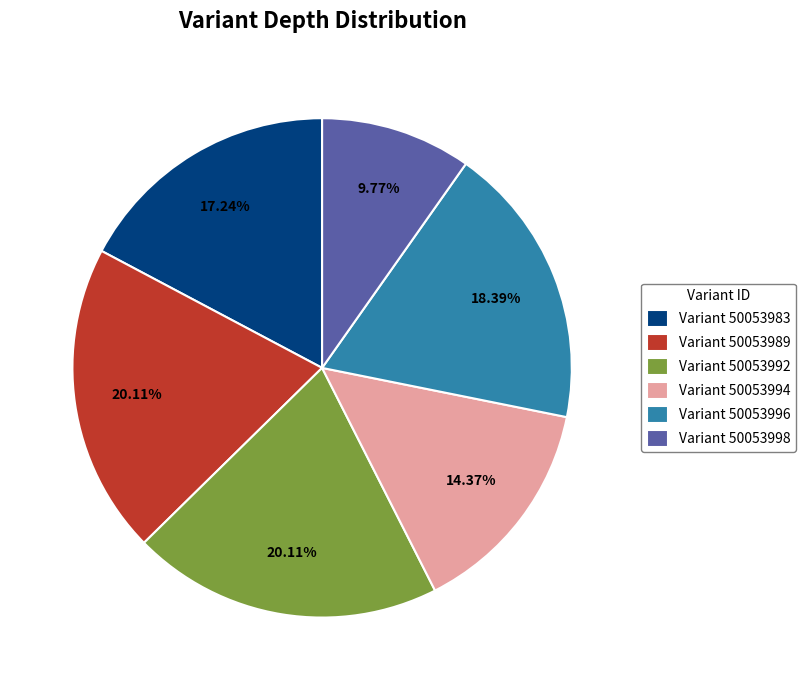

Is there any slice that represents more than half of the pie?

No